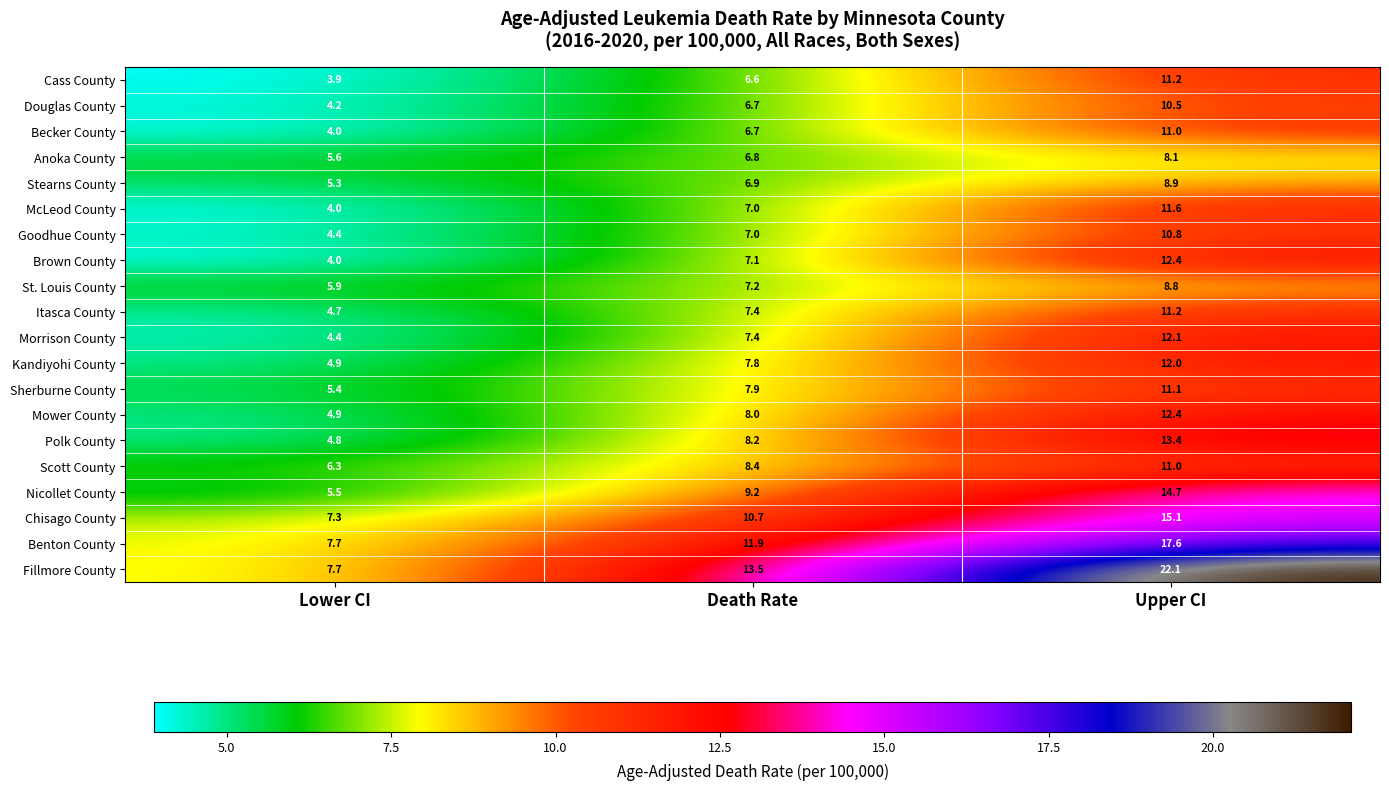

What is the sum of the Douglas County values at Death Rate and Upper CI?

17.2